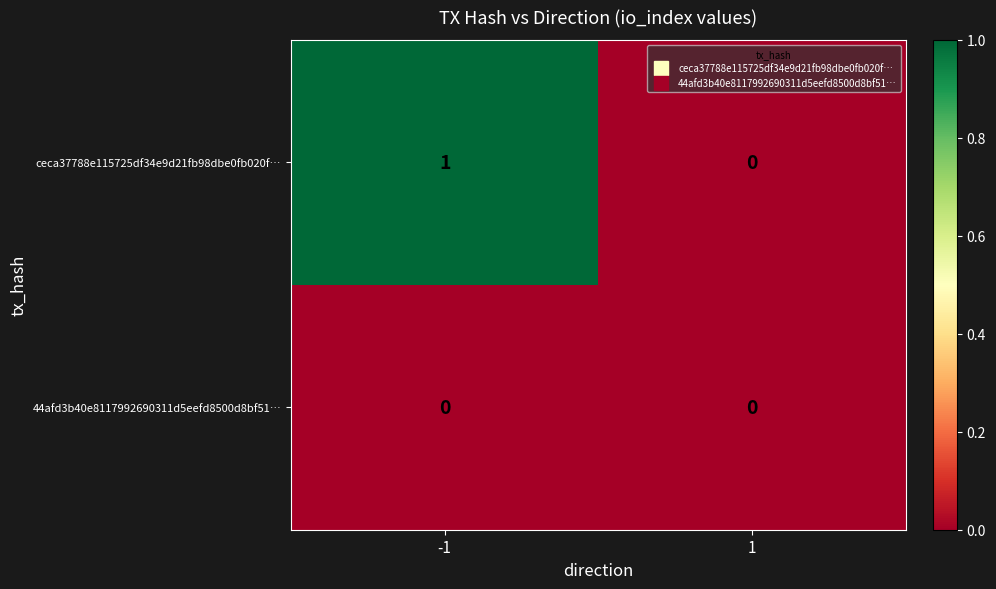

At -1, list the series in order from smallest to largest.

44afd3b40e8117992690311d5eefd8500d8bf51…, ceca37788e115725df34e9d21fb98dbe0fb020f…